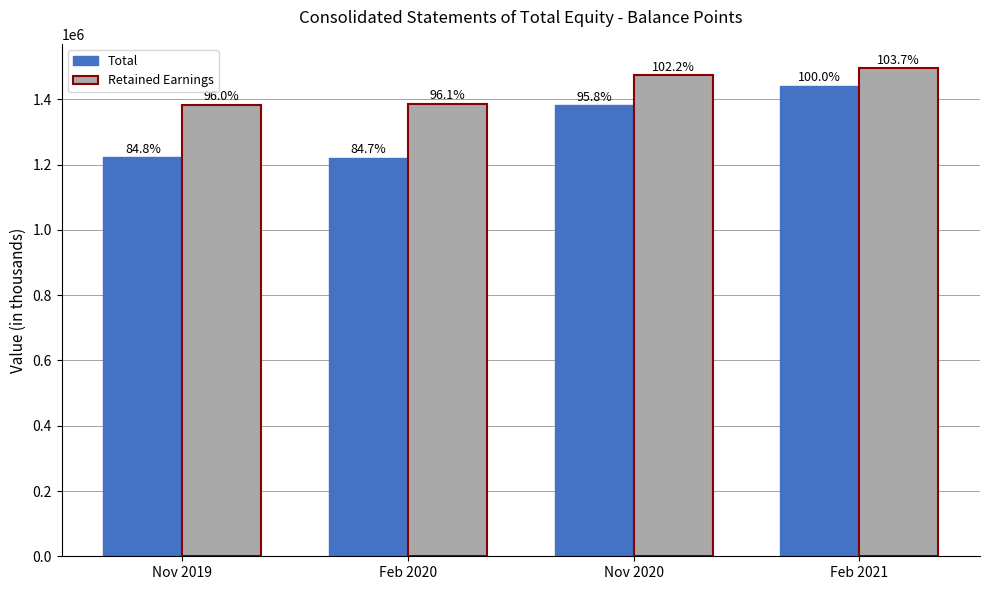

Which series has the widest spread of values?

Total